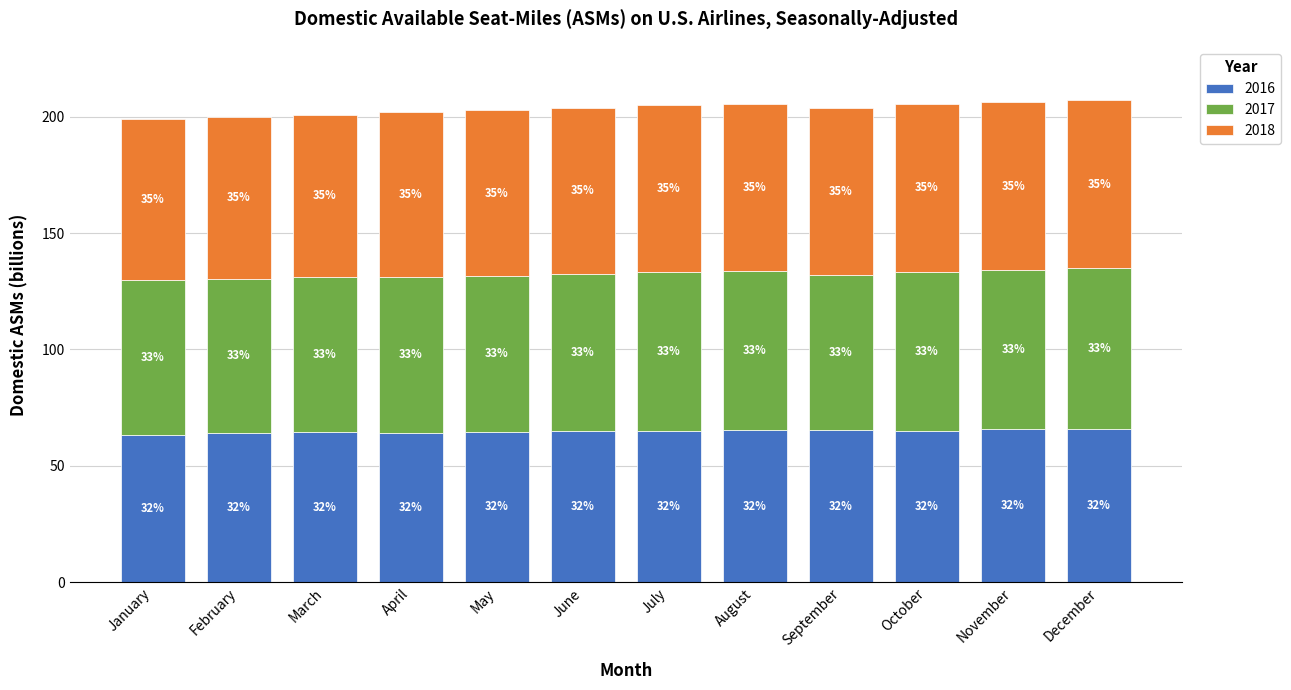

Does the chart contain any negative values?

No